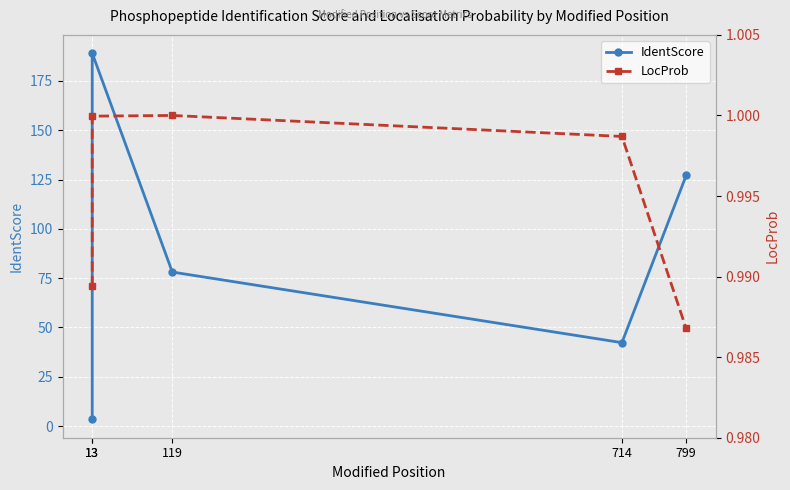

What is the value of the LocProb point at the 1st from the left?

1.0